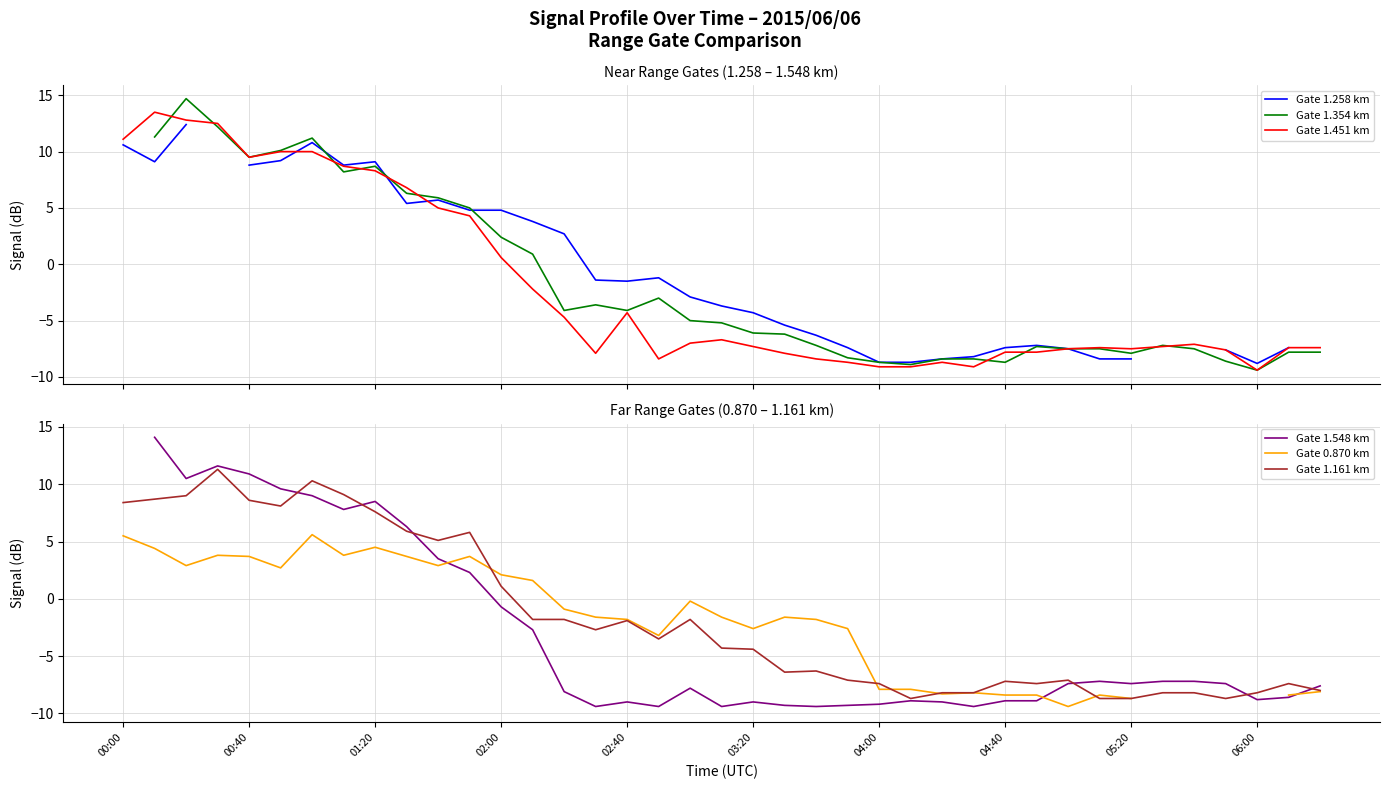

What are all the series names shown in the legend?

Gate 1.258 km, Gate 1.354 km, Gate 1.451 km, Gate 1.548 km, Gate 0.870 km, Gate 1.161 km